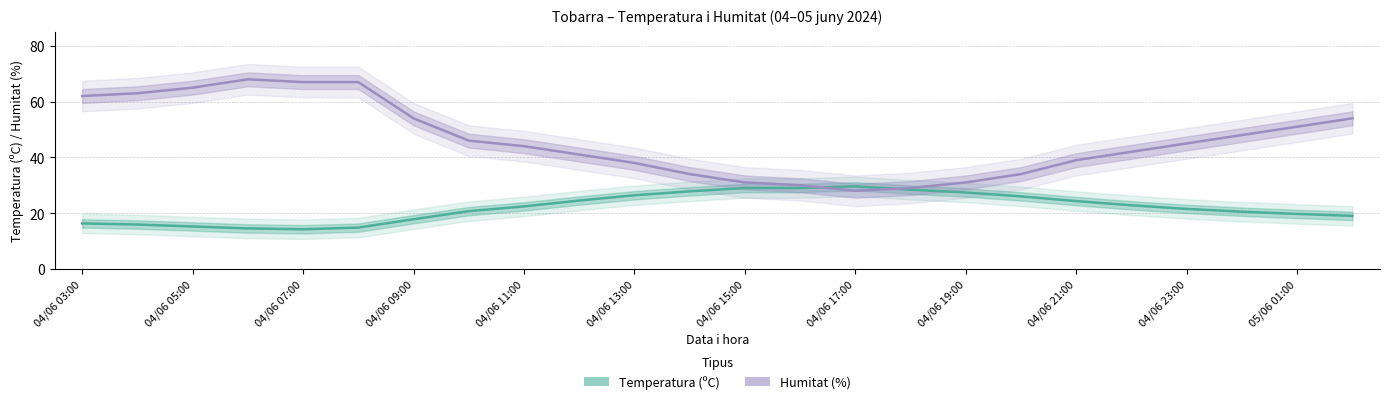

At 04/06 12:00, list the series in order from smallest to largest.

Temperatura (ºC), Humitat (%)